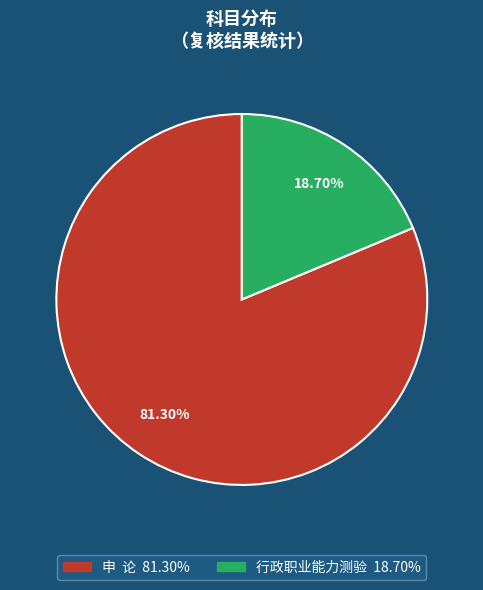

What is the majority slice?

申 论